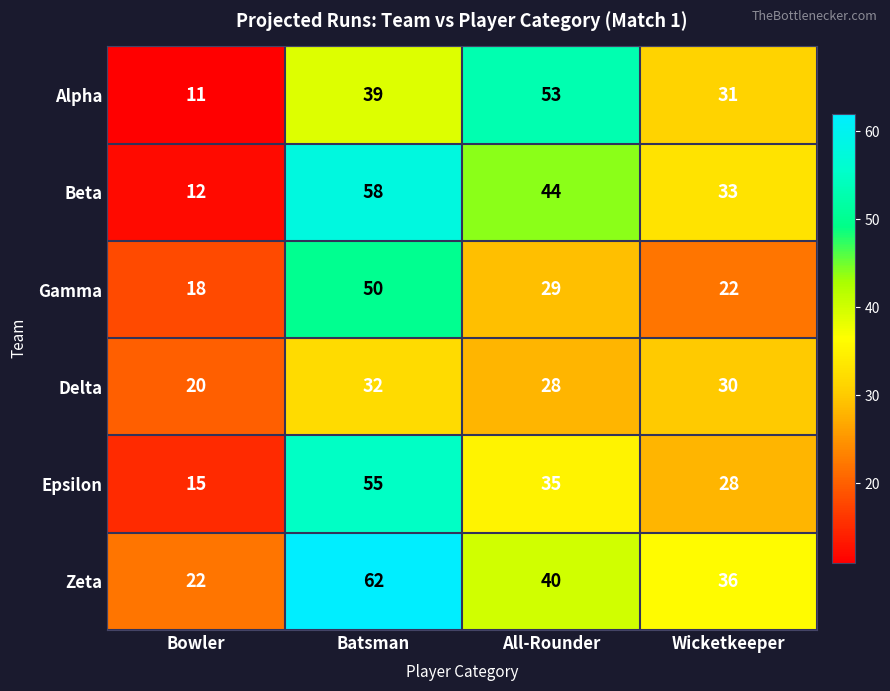

What is the difference between the Epsilon values at Bowler and Wicketkeeper?

13